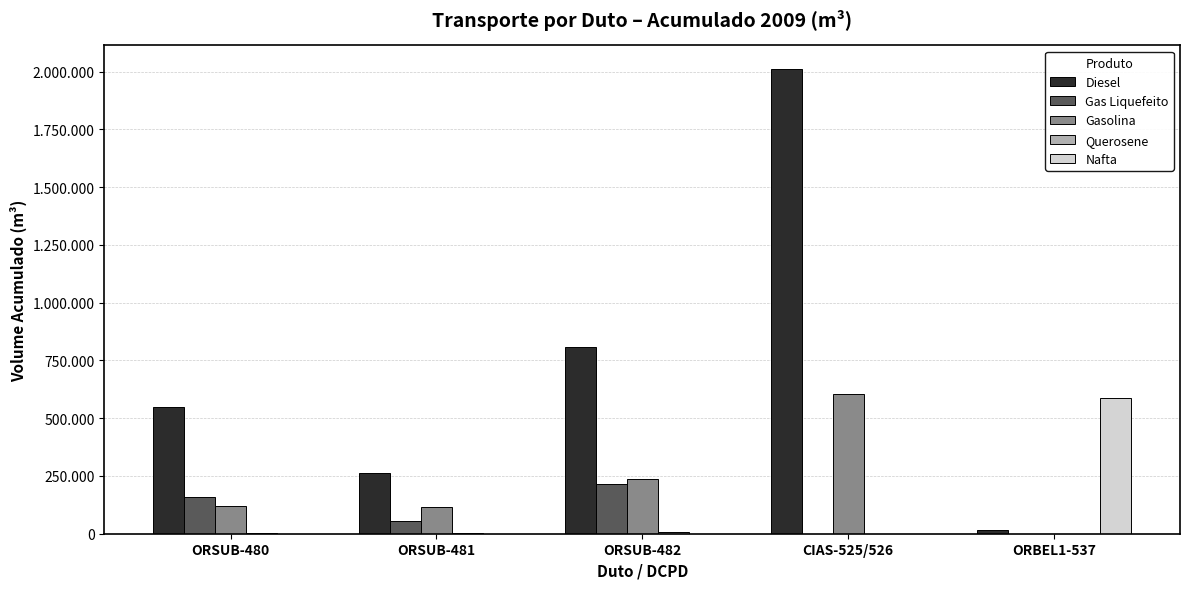

Are the bars grouped side by side (vs. stacked)?

Yes